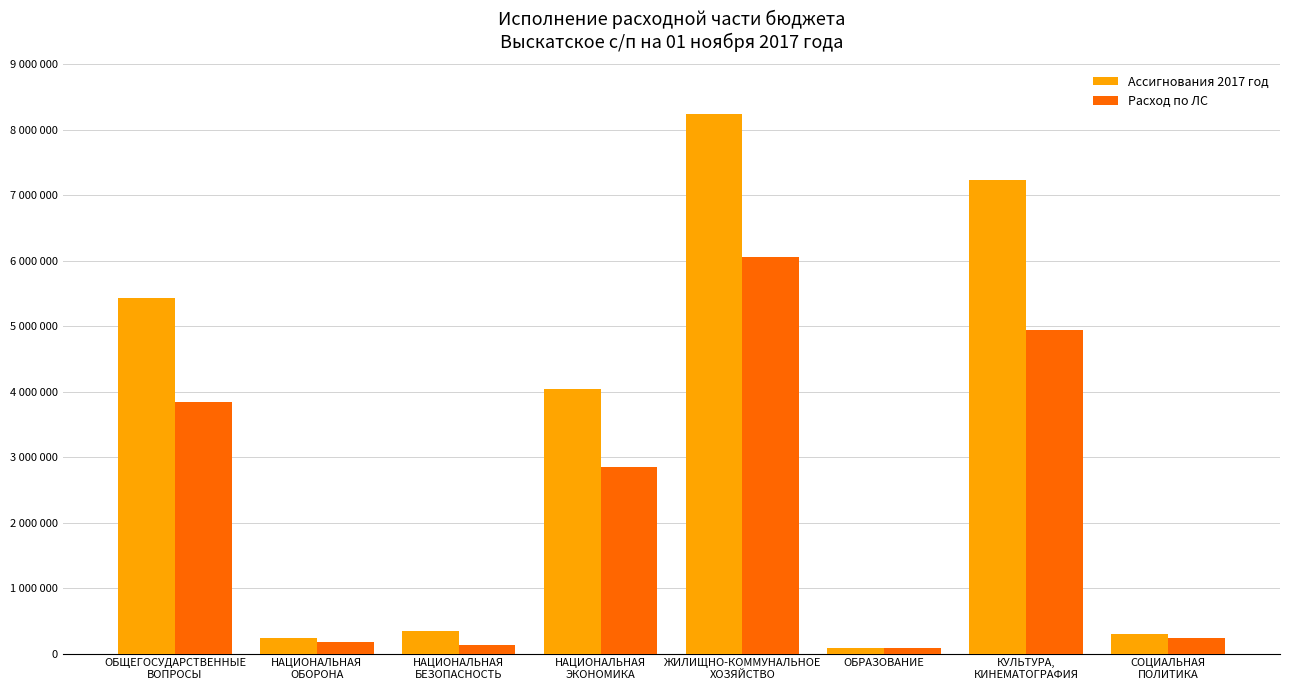

What is the sum of the Ассигнования 2017 год values at ЖИЛИЩНО-КОММУНАЛЬНОЕ
ХОЗЯЙСТВО and НАЦИОНАЛЬНАЯ
ЭКОНОМИКА?

12276095.1